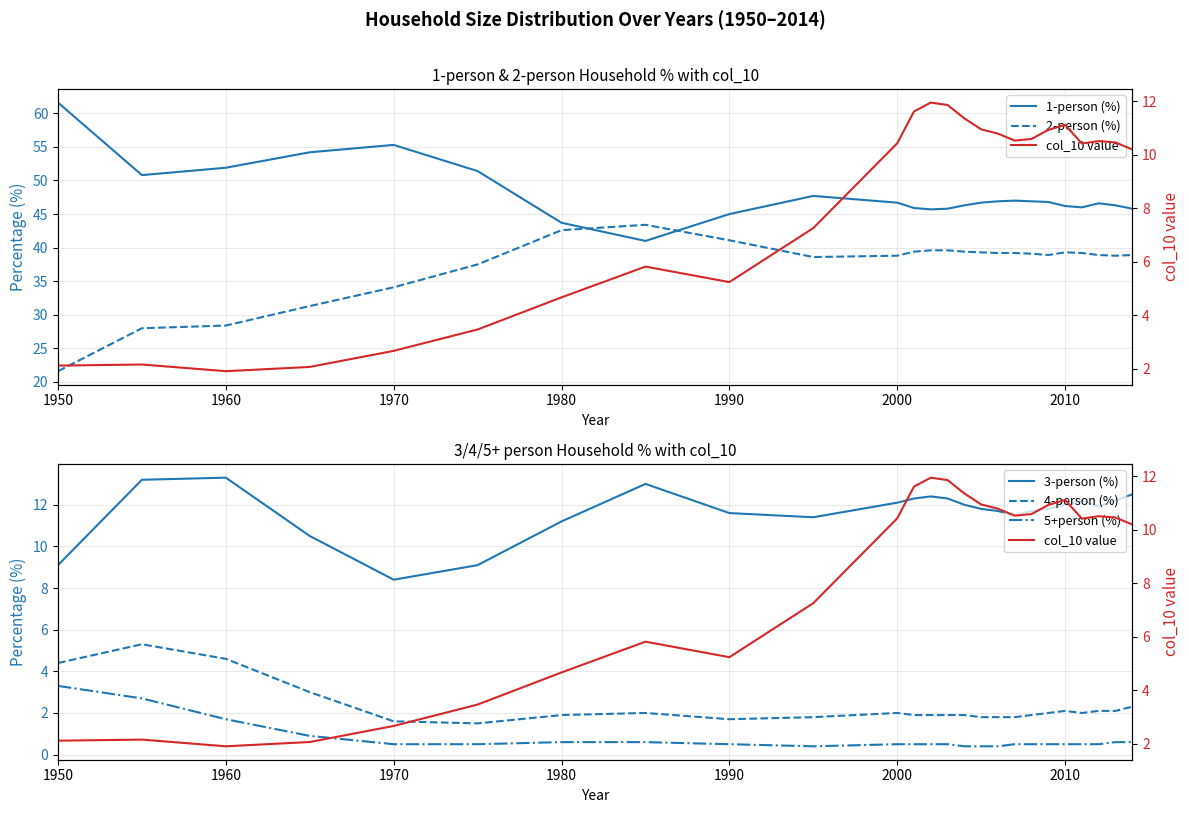

Which series has the largest range (max minus min)?

2-person (%)